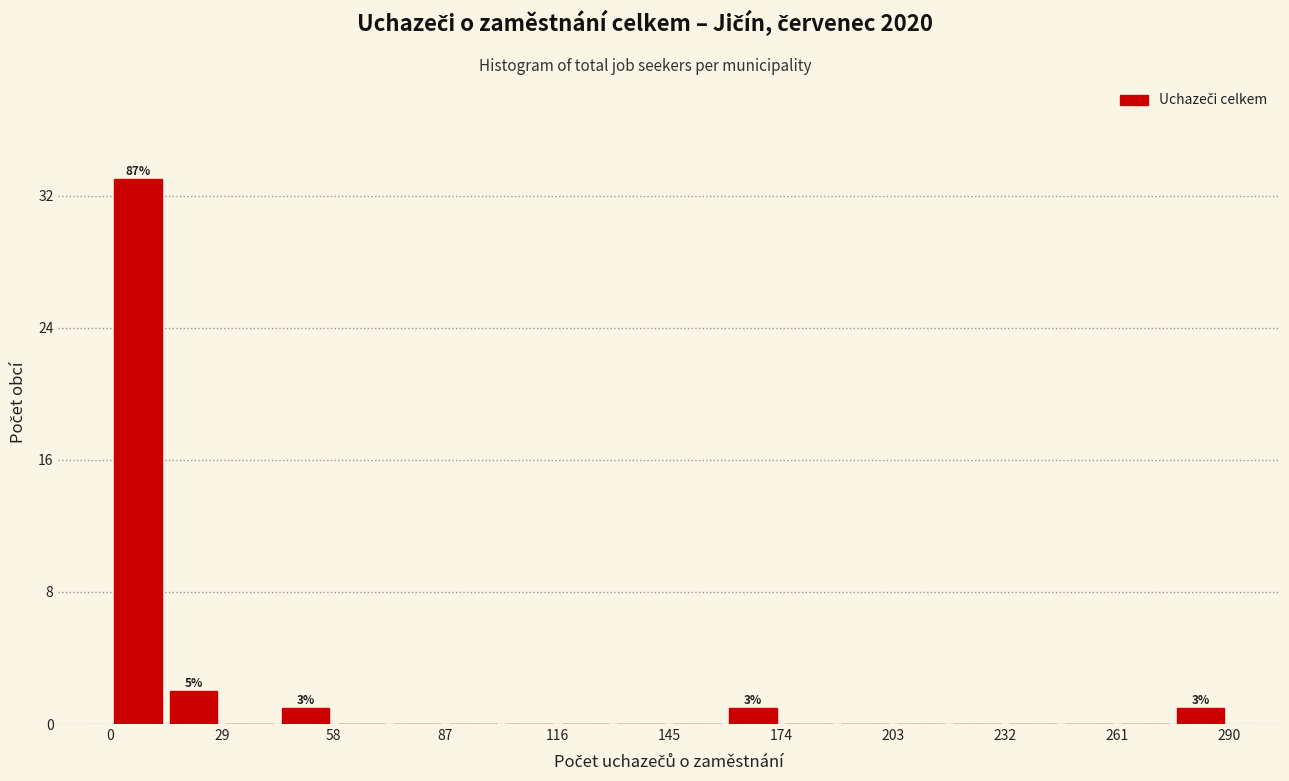

Read against the x-axis, roughly where is the centre of the tallest bar?

5